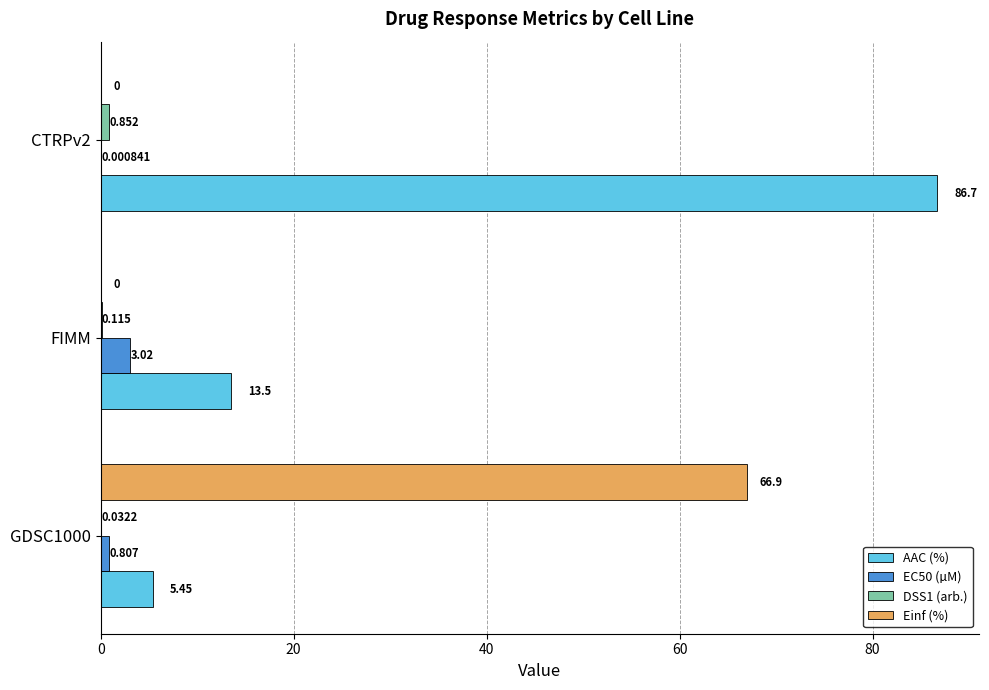

Is the value of EC50 (µM) at GDSC1000 greater than the value of Einf (%) at CTRPv2?

Yes